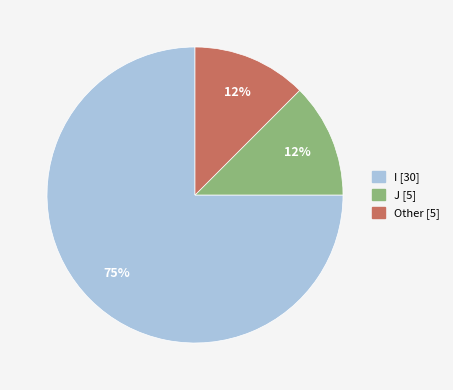

Which has a higher value, Other or I?

I